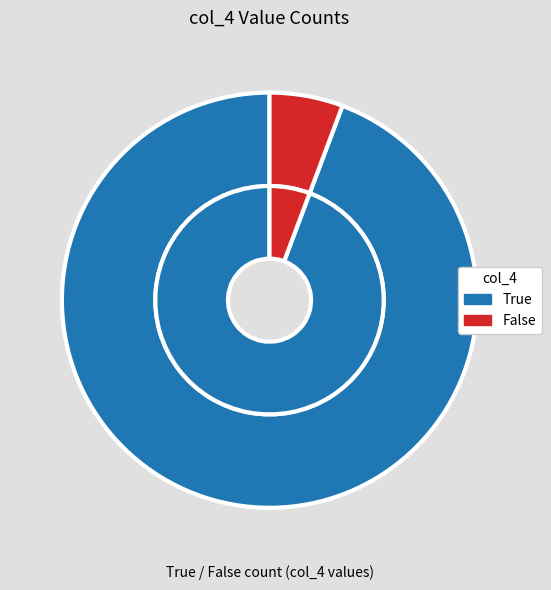

What is the largest slice in the pie chart?

True